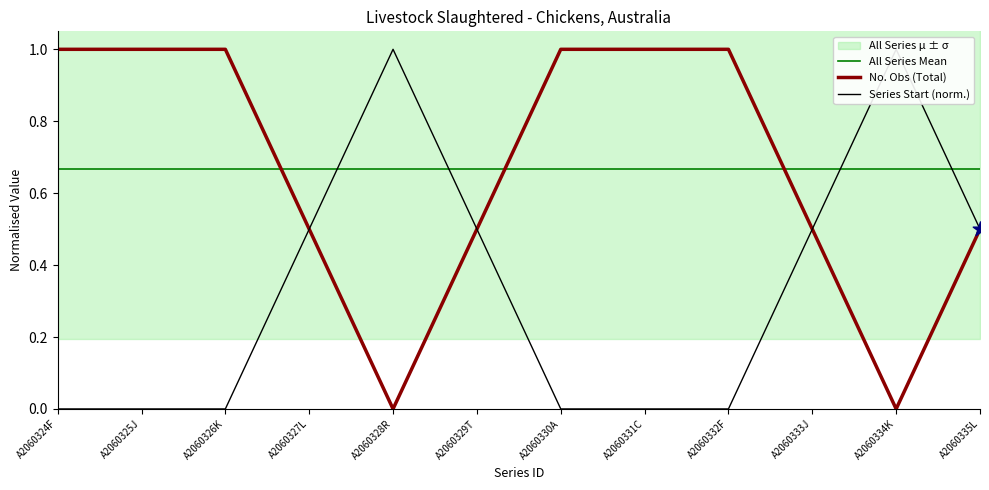

Which series reaches the minimum Y coordinate?

No. Obs (Total)